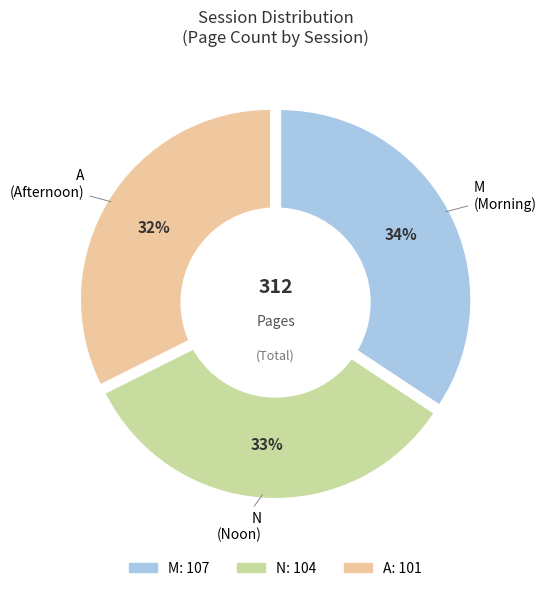

Which category has the biggest portion of the pie?

M